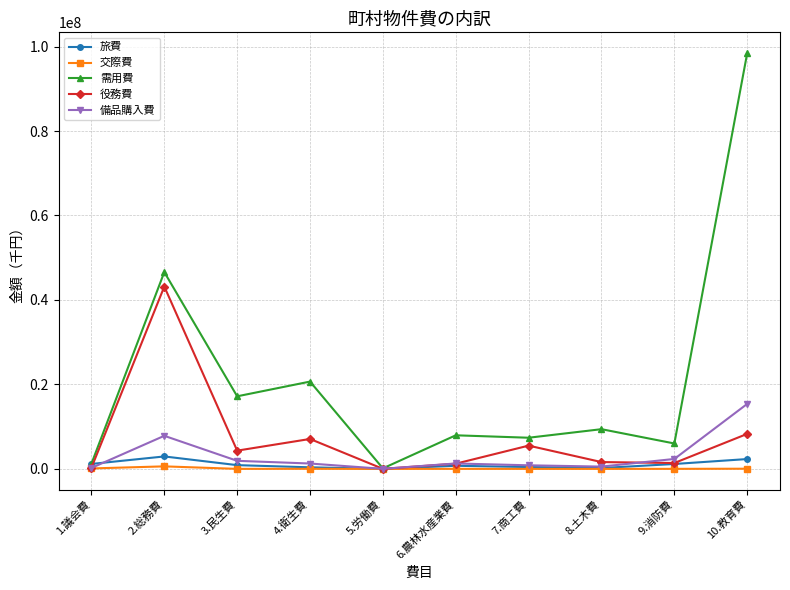

The value of 需用費 at 1.議会費 is 1225729. True or false?

True